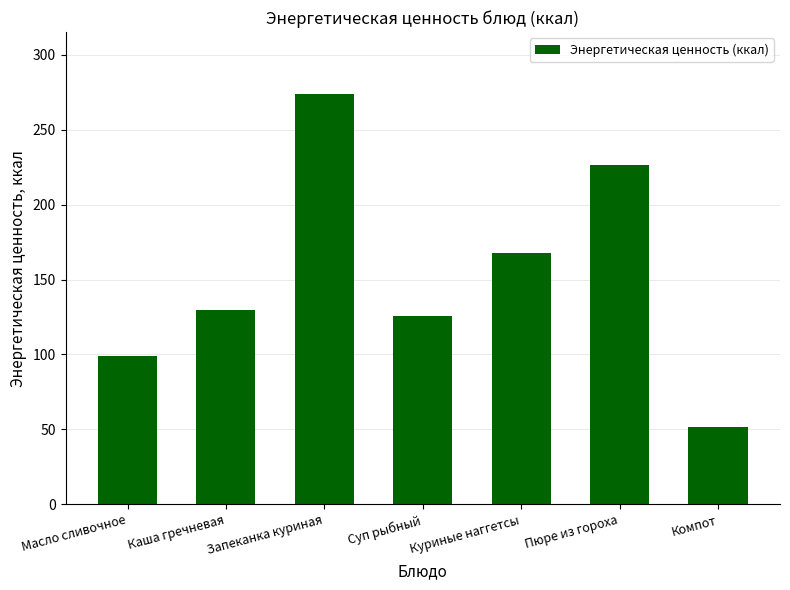

At which category does the chart reach its minimum across all series?

Компот